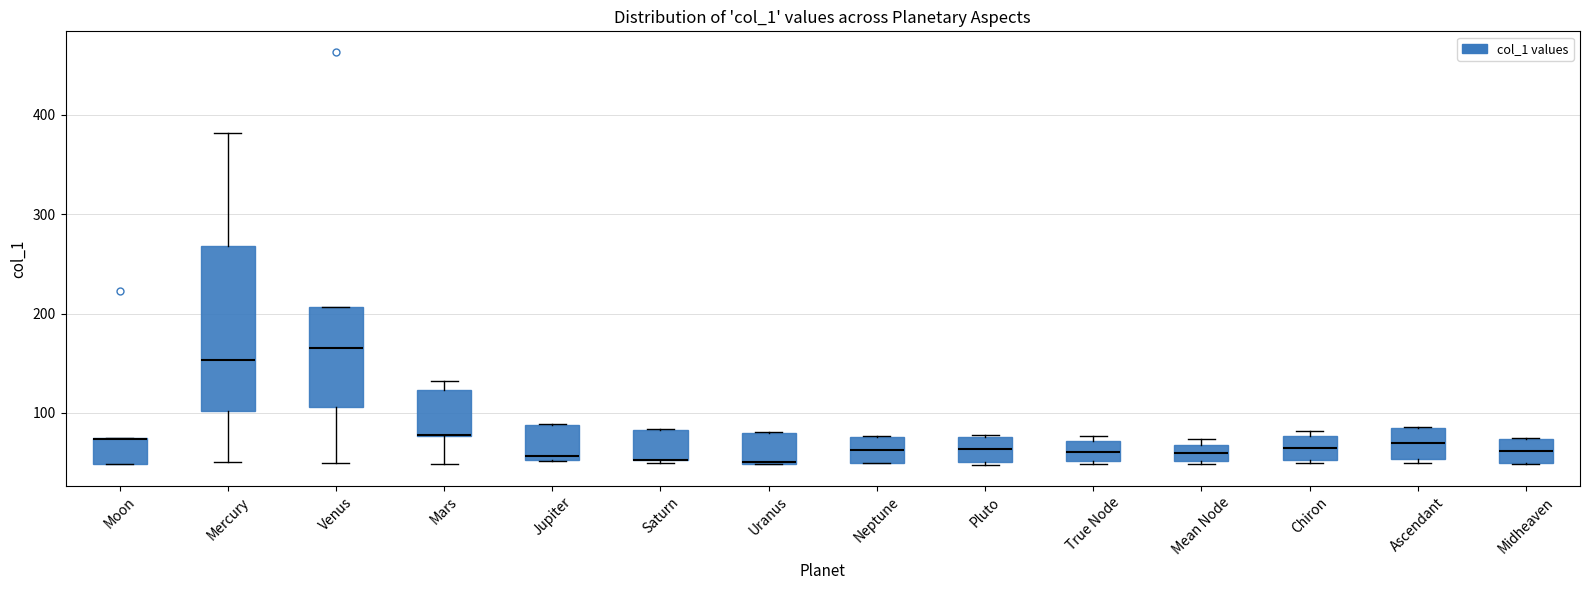

Reading left to right, read every box against the y-axis: the position of its median line, the range the box covers, and the ends of its whiskers. The values are not printed on the chart, so give them approximately, as read against the axis.

Moon: median 70 (drawn on the box's upper edge), box 50 to 70, whiskers 50 to 70
Mercury: median 150, box 100 to 270, whiskers 50 to 380
Venus: median 170, box 110 to 210, whiskers 50 to 210
Mars: median 80 (drawn on the box's lower edge), box 80 to 120, whiskers 50 to 130
Jupiter: median 60, box 50 to 90, whiskers 50 to 90
Saturn: median 50 (drawn on the box's lower edge), box 50 to 80, whiskers 50 to 80
Uranus: median 50, box 50 to 80, whiskers 50 to 80
Neptune: median 60, box 50 to 80, whiskers 50 to 80
Pluto: median 60, box 50 to 80, whiskers 50 (just below the box's lower edge) to 80
True Node: median 60, box 50 to 70, whiskers 50 to 80
Mean Node: median 60, box 50 to 70, whiskers 50 (just below the box's lower edge) to 70 (just above the box's upper edge)
Chiron: median 60, box 50 to 80, whiskers 50 (just below the box's lower edge) to 80 (just above the box's upper edge)
Ascendant: median 70, box 50 to 90, whiskers 50 (just below the box's lower edge) to 90
Midheaven: median 60, box 50 to 70, whiskers 50 to 70